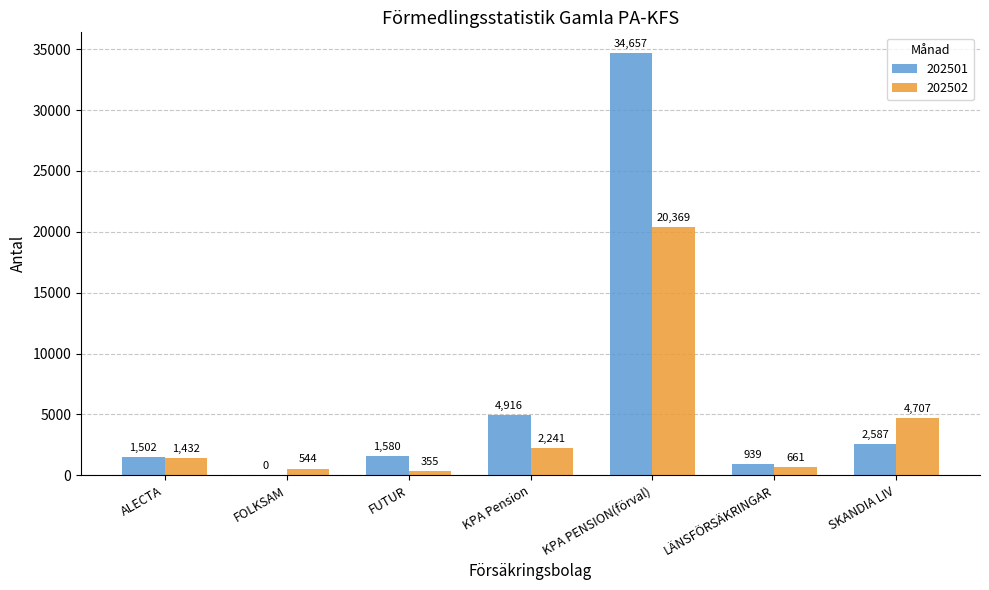

Are the bars grouped side by side (vs. stacked)?

Yes